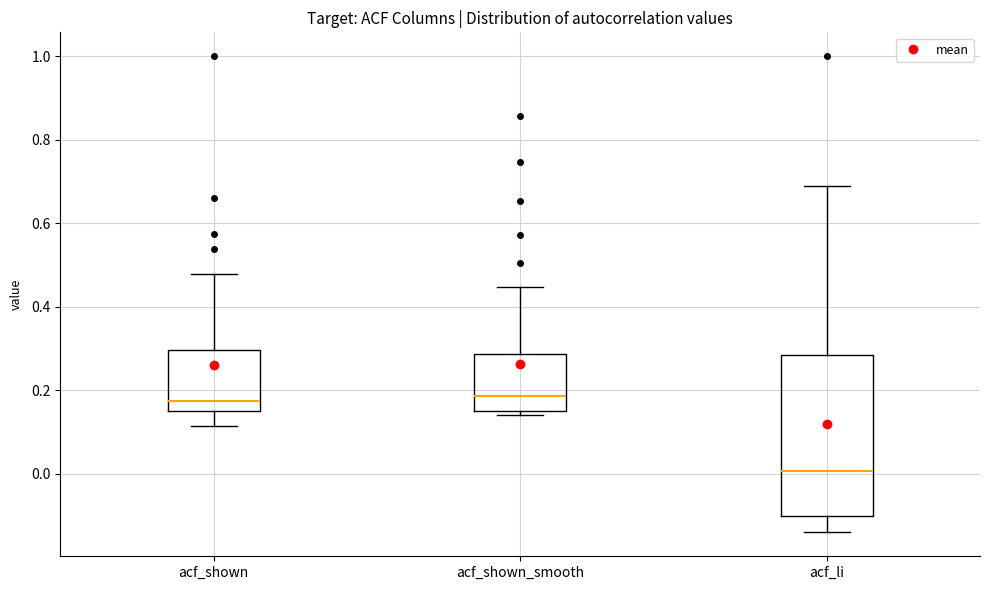

Which box has the lowest median line?

acf_li